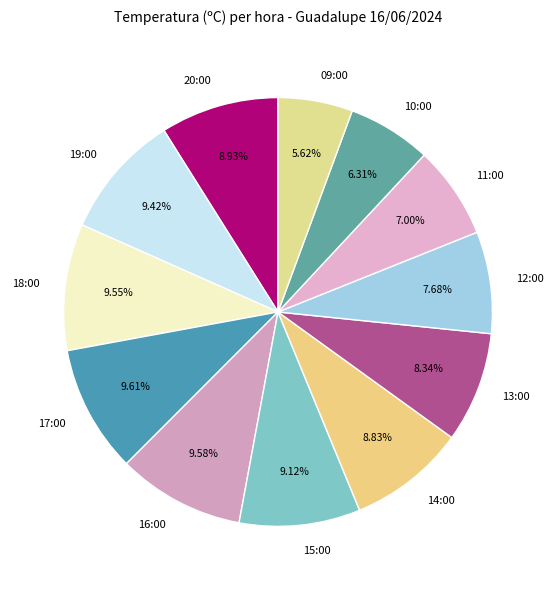

Is the sum of 11:00 and 19:00 greater than half?

No